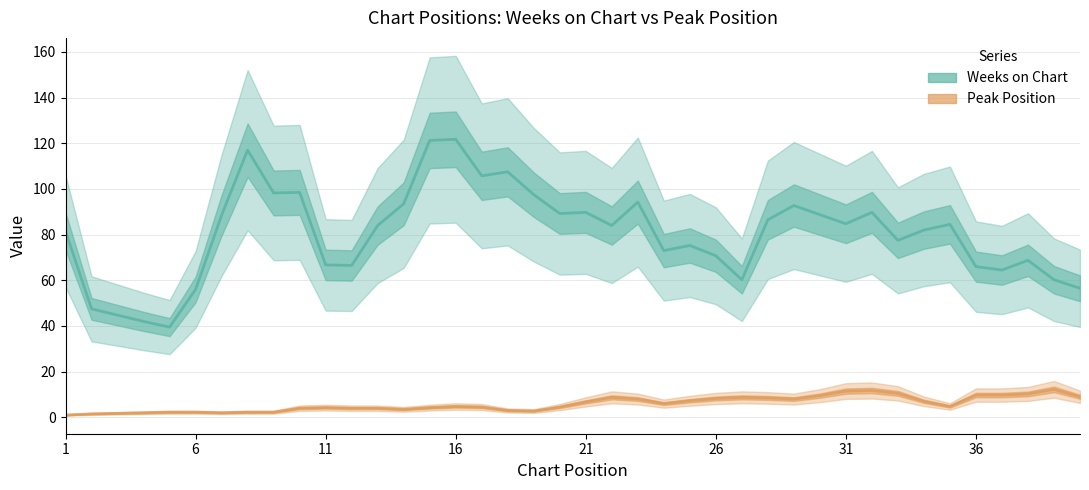

Is the value of Peak Position at 22 greater than the value of Weeks on Chart at 19?

No